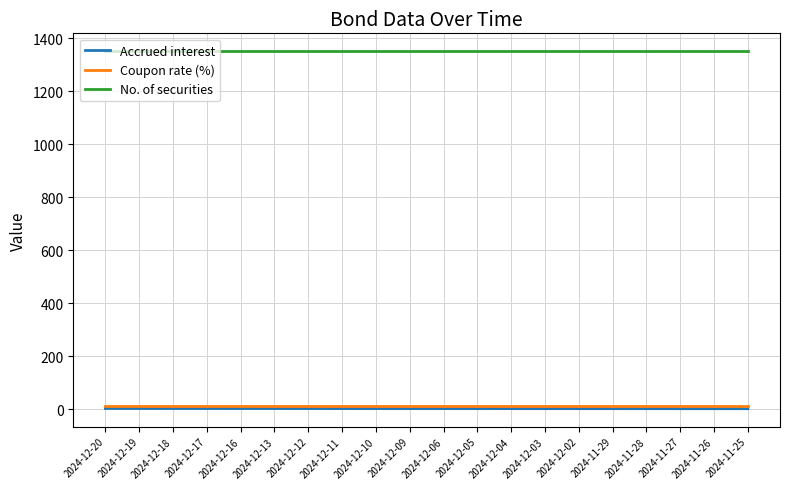

Read the Accrued interest value at 2024-12-09.

1.8